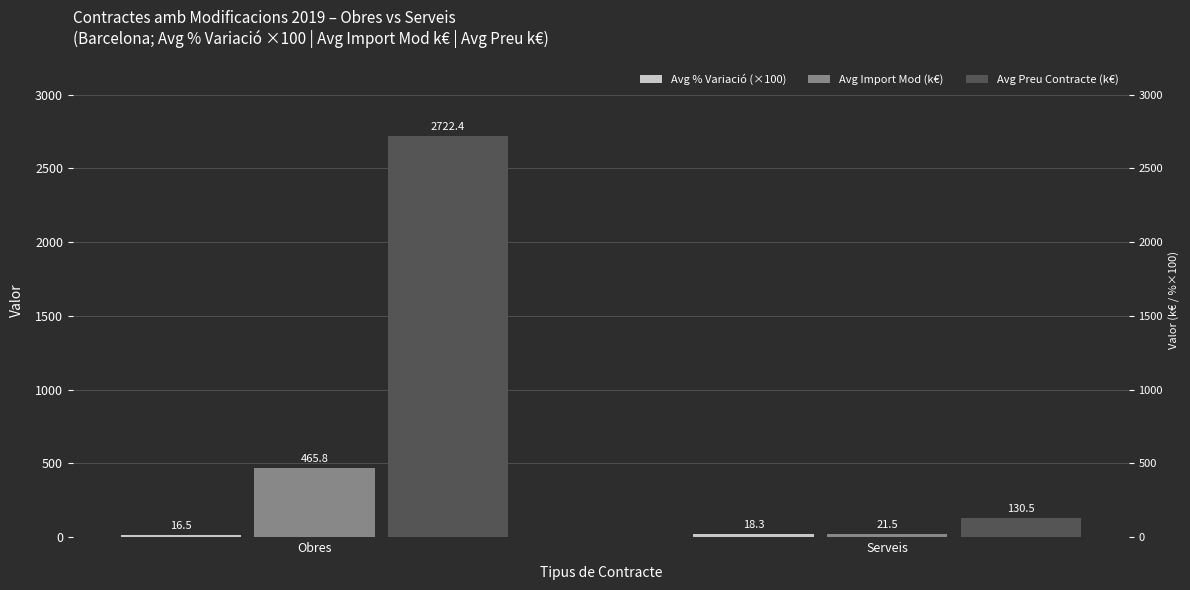

What is the spread (max minus min) of values at Obres?

2705.9